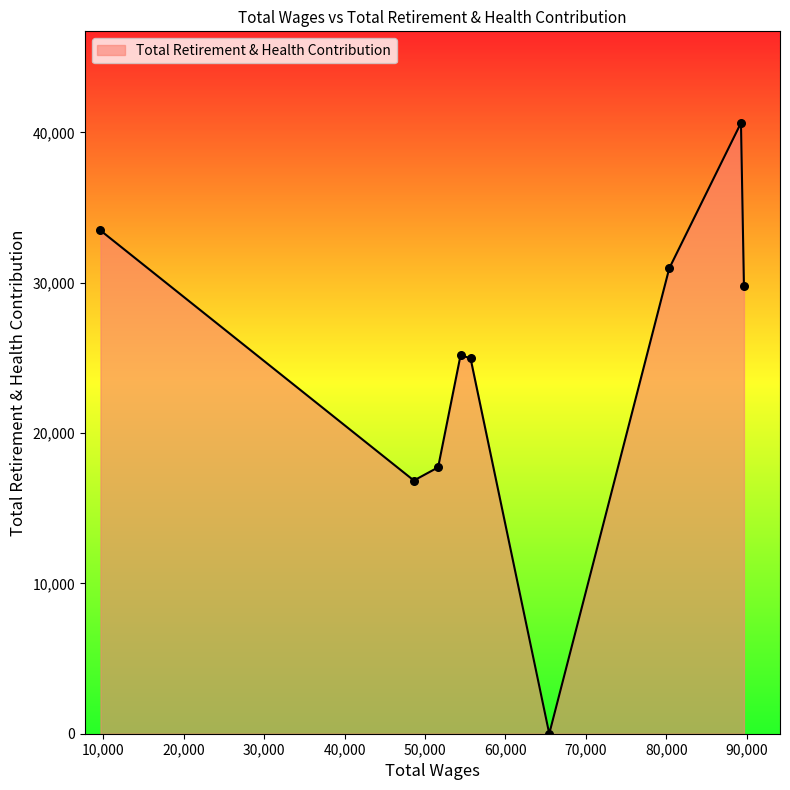

What is the maximum value shown in the chart?

40624